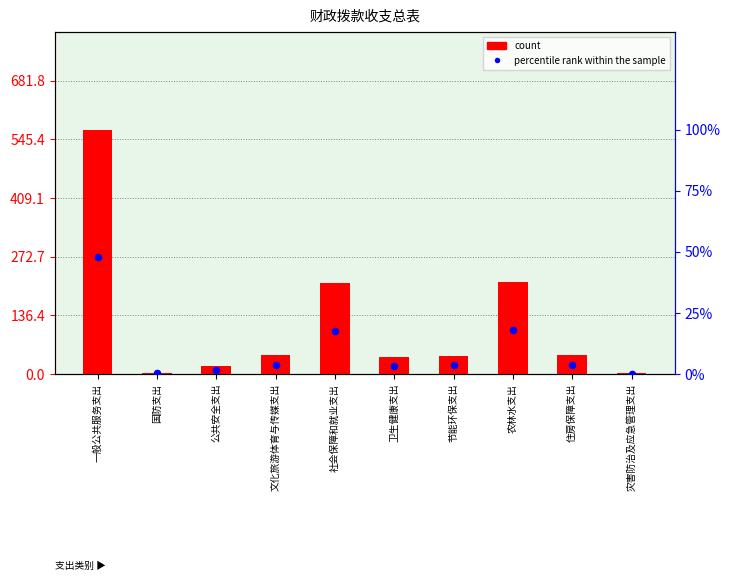

Is the value of percentile rank within the sample at 节能环保支出 greater than the value of count at 住房保障支出?

No